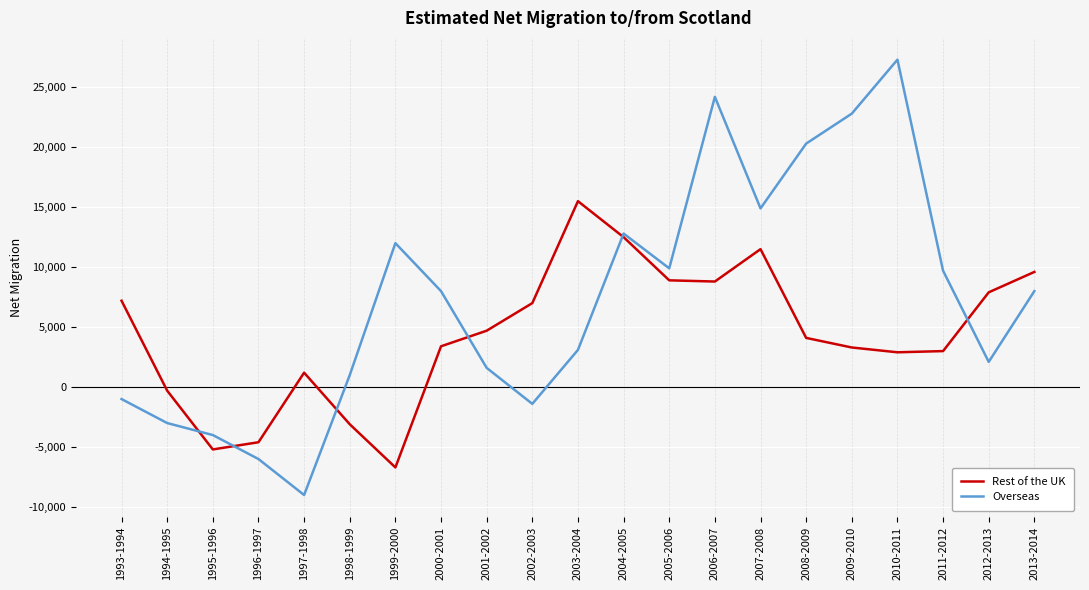

True or false: Rest of the UK has a value of -1761 at 1998-1999.

False